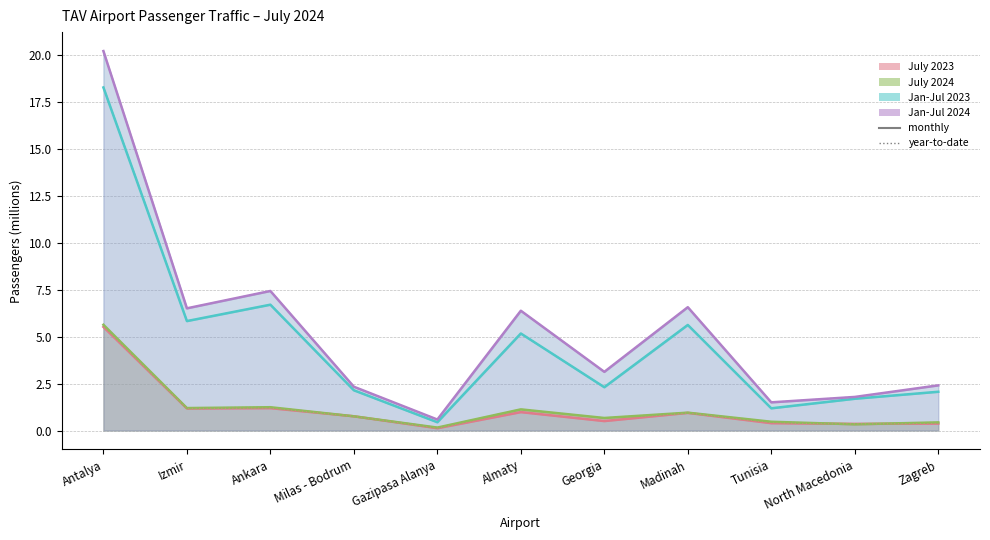

What position from the right is Milas - Bodrum?

8